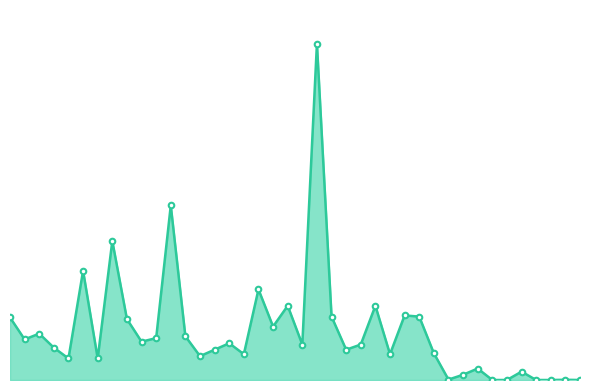

List the labels in order of value, largest first.

21, 11, 7, 5, 17, 19, 25, 27, 22, 28, 0, 8, 18, 2, 12, 10, 1, 9, 15, 20, 24, 3, 14, 23, 29, 16, 26, 13, 4, 6, 32, 35, 31, 30, 38, 33, 34, 36, 37, 39